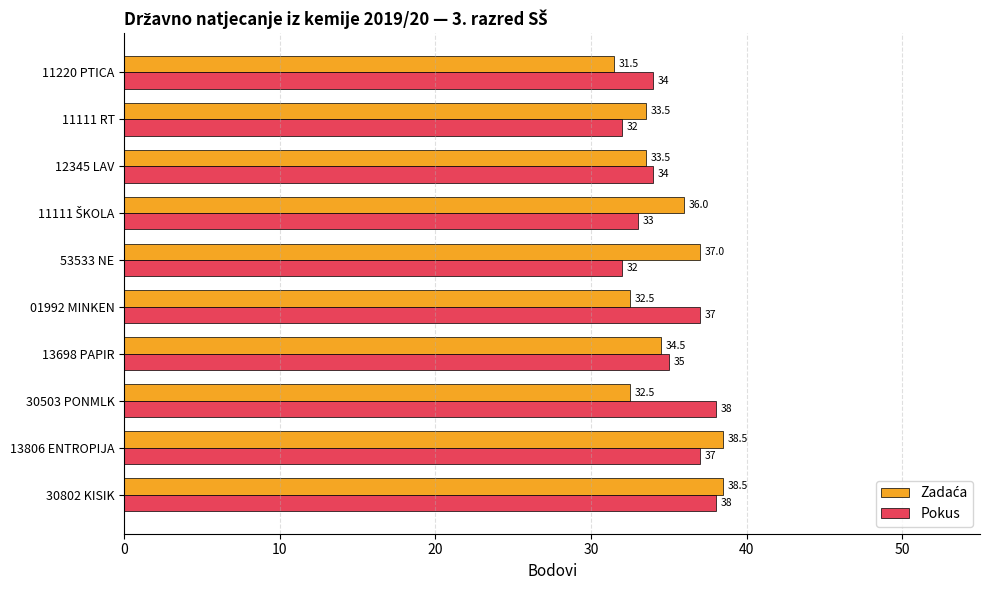

Count the Pokus values in the range 33 to 37.

6